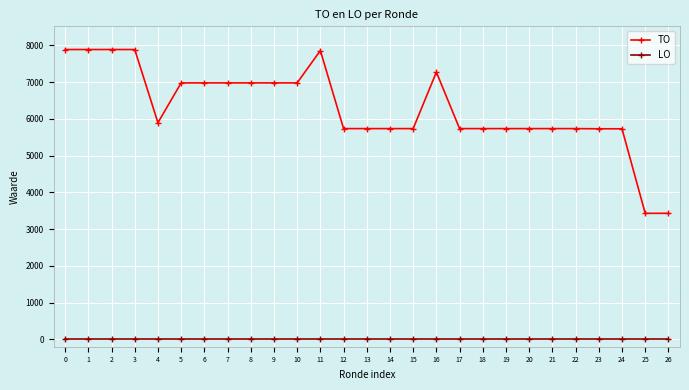

What is the minimum value for TO?

3430